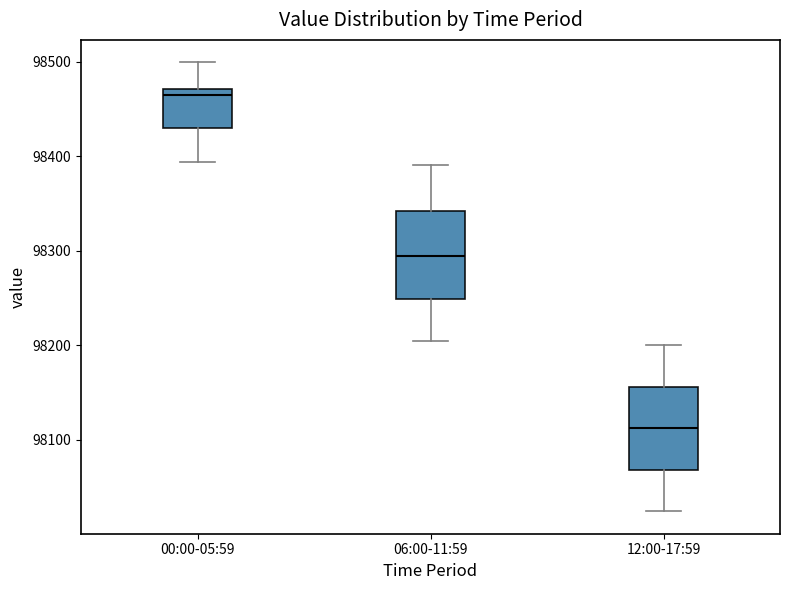

Reading left to right, read every box against the y-axis: the position of its median line, the range the box covers, and the ends of its whiskers. The values are not printed on the chart, so give them approximately, as read against the axis.

00:00-05:59: median 98460, box 98430 to 98470, whiskers 98390 to 98500
06:00-11:59: median 98290, box 98250 to 98340, whiskers 98200 to 98390
12:00-17:59: median 98110, box 98070 to 98160, whiskers 98020 to 98200